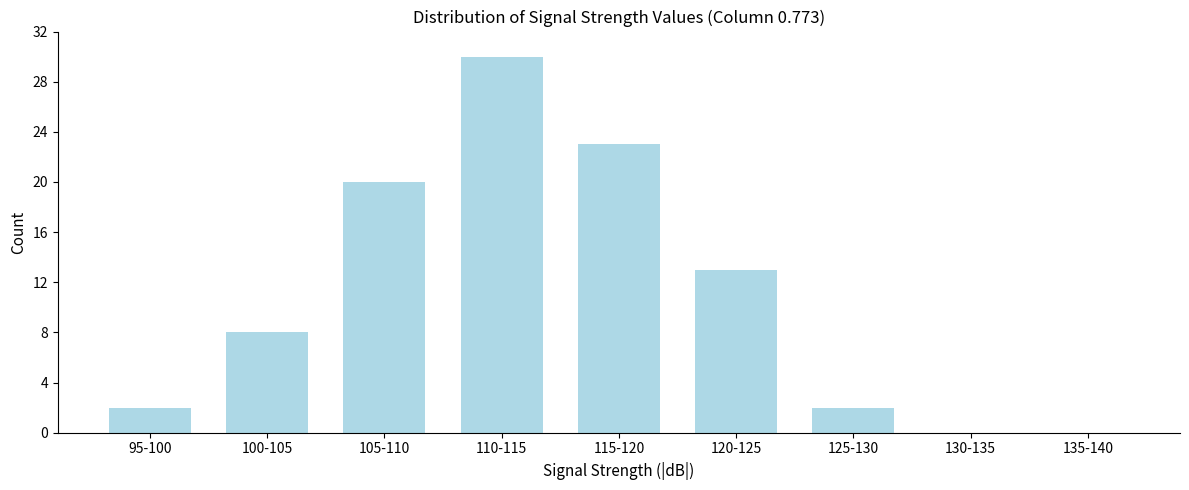

Reading right to left, what are all the values shown in this chart?

135-140=0	130-135=0	125-130=2	120-125=13	115-120=23	110-115=30	105-110=20	100-105=8	95-100=2